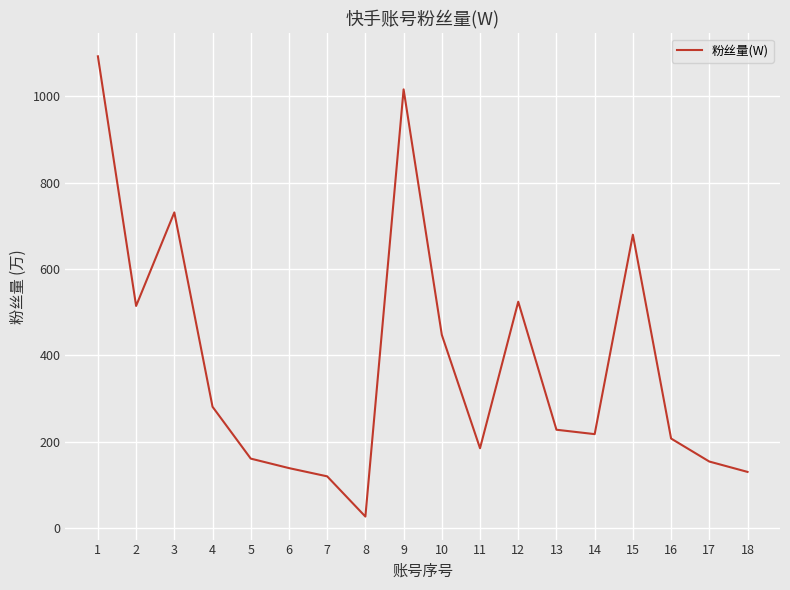

True or false: the data shows 1287.5 at 3.

False